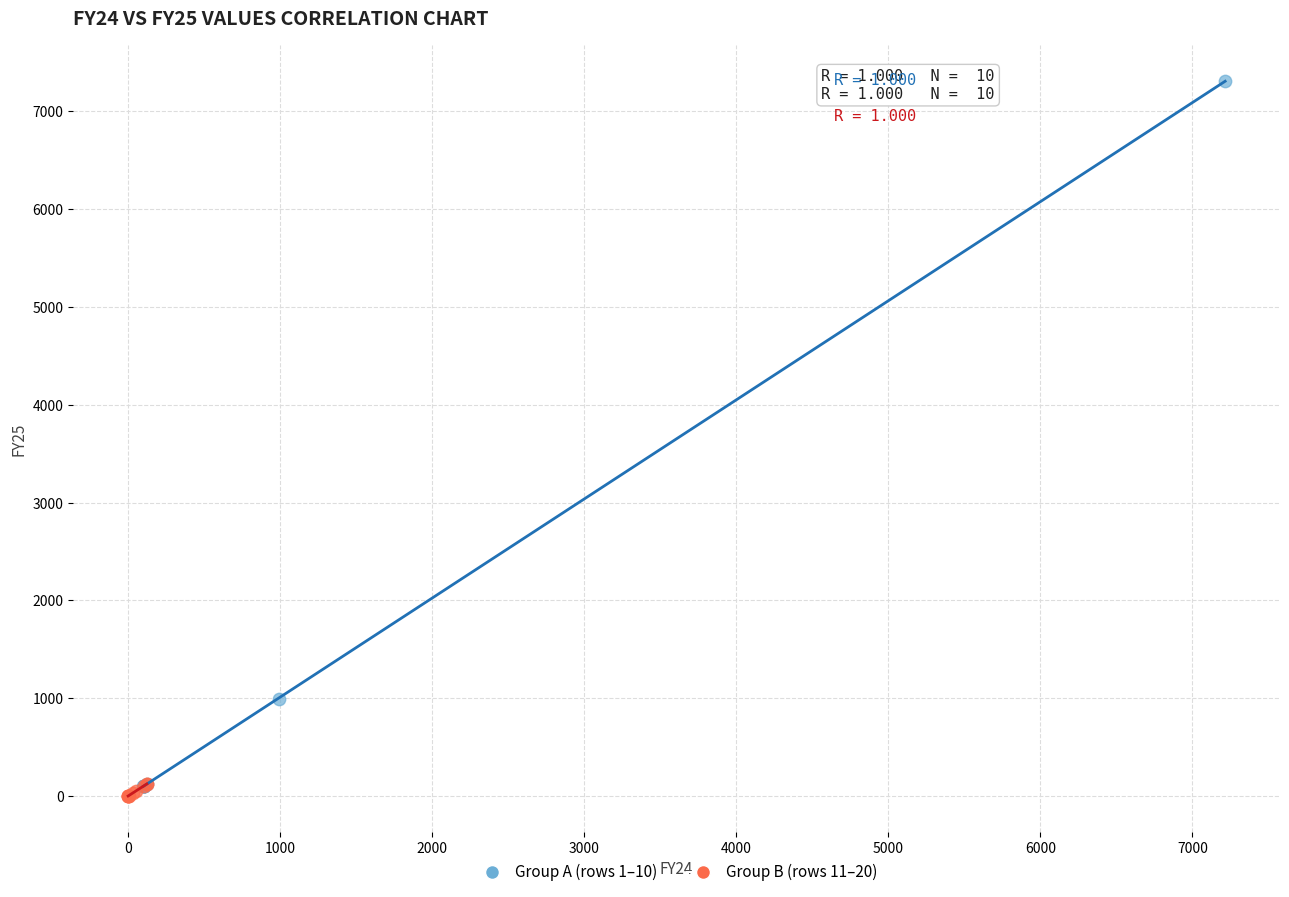

What are all the series names shown in the legend?

Group A (rows 1–10), Group B (rows 11–20)